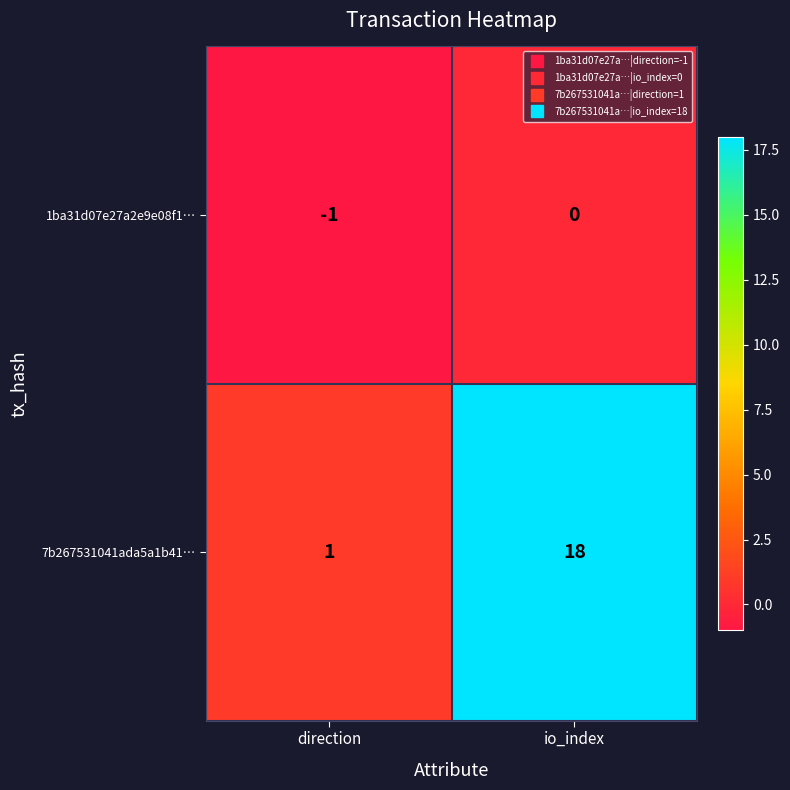

What is the difference between the maximum and minimum values in the 7b267531041ada5a1b41… series?

17